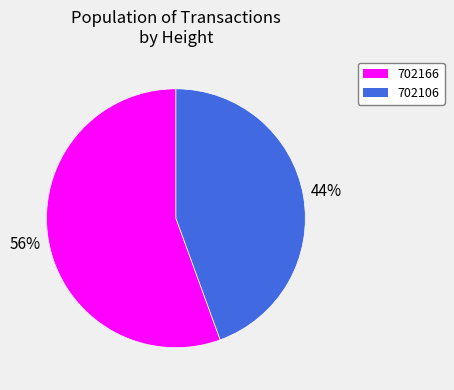

True or false: 702166 accounts for 56% of the total.

True